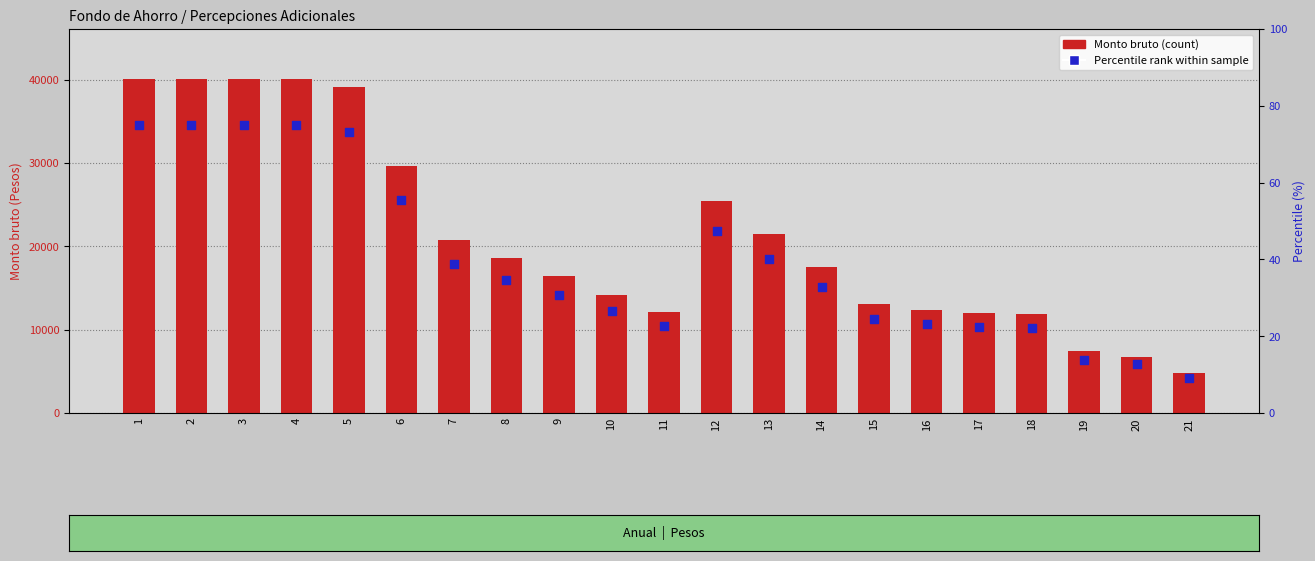

At how many categories does at least one series exceed 31735?

5